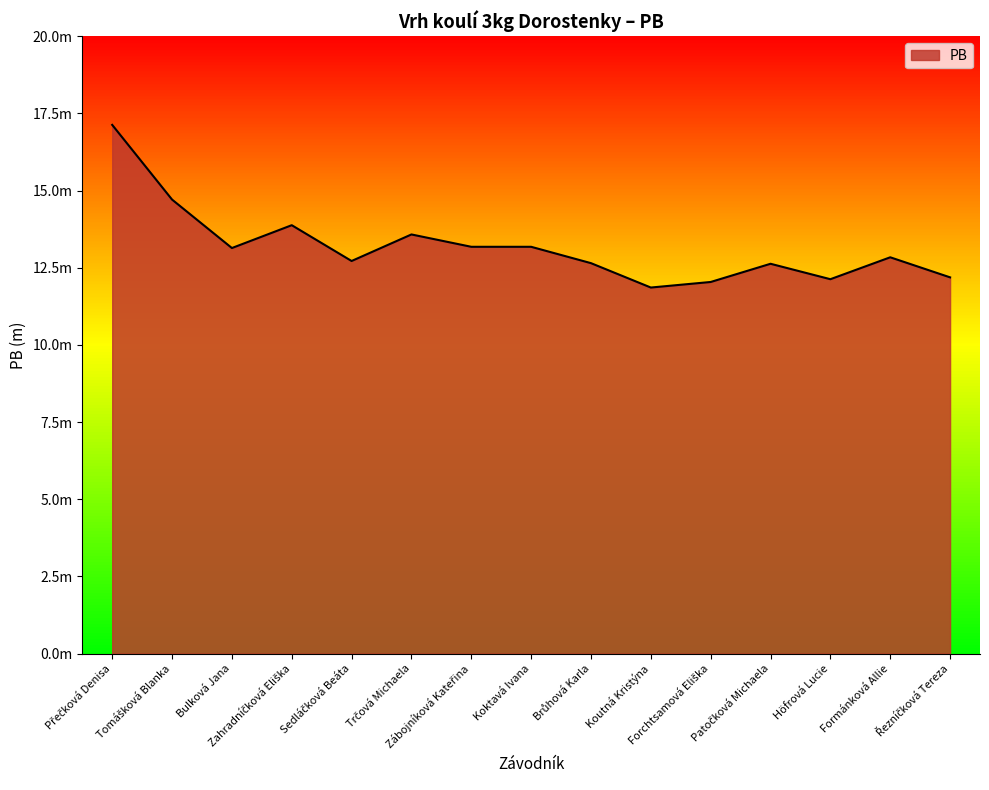

What position from the left is Patočková Michaela?

12